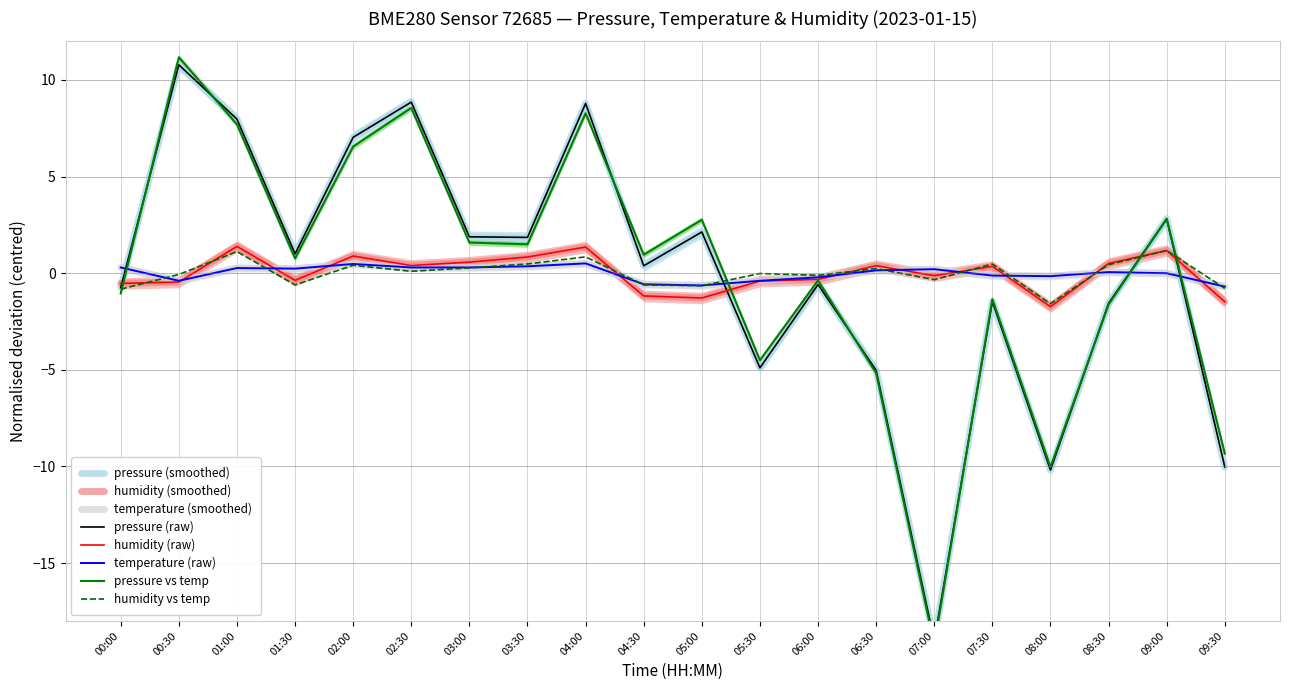

Which series has the largest total across all categories?

temperature